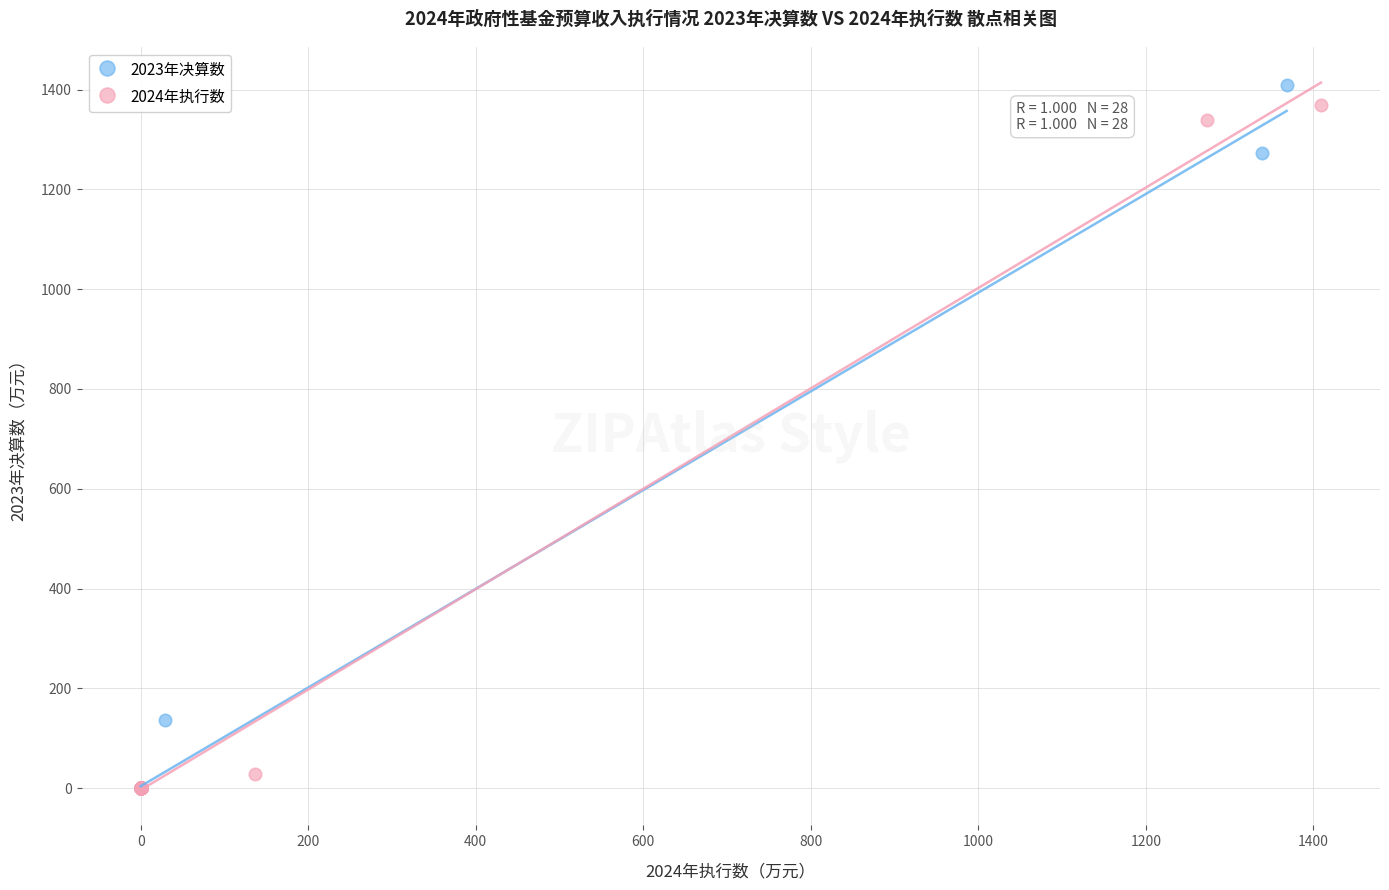

Which series has the largest Y range (max minus min)?

2023年决算数